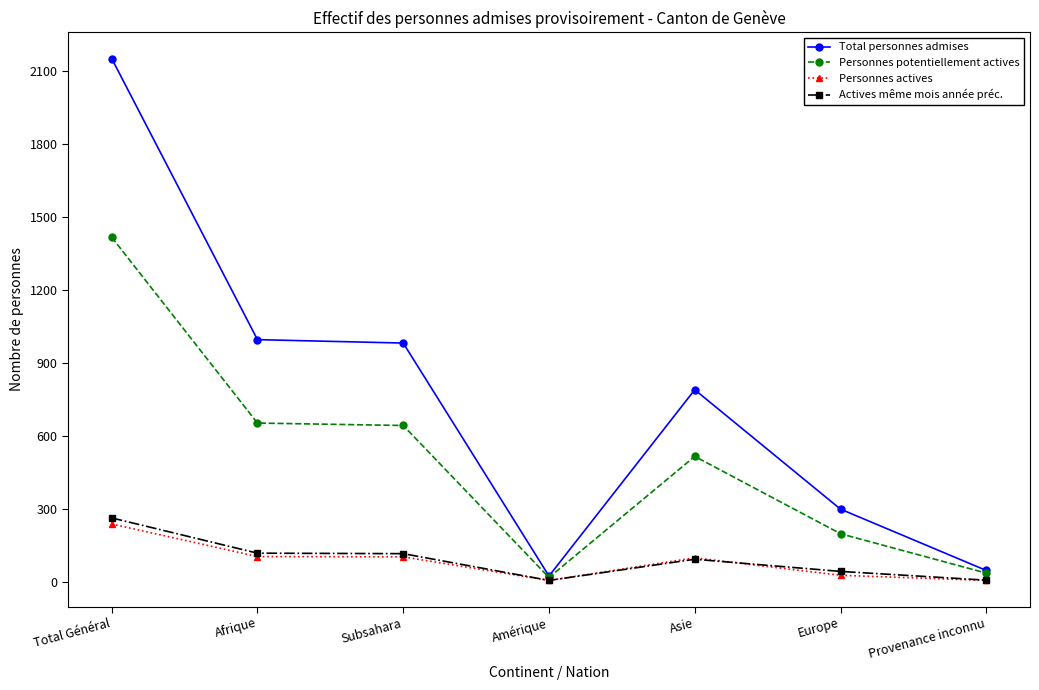

What is the label of the 4th point from the left?

Amérique